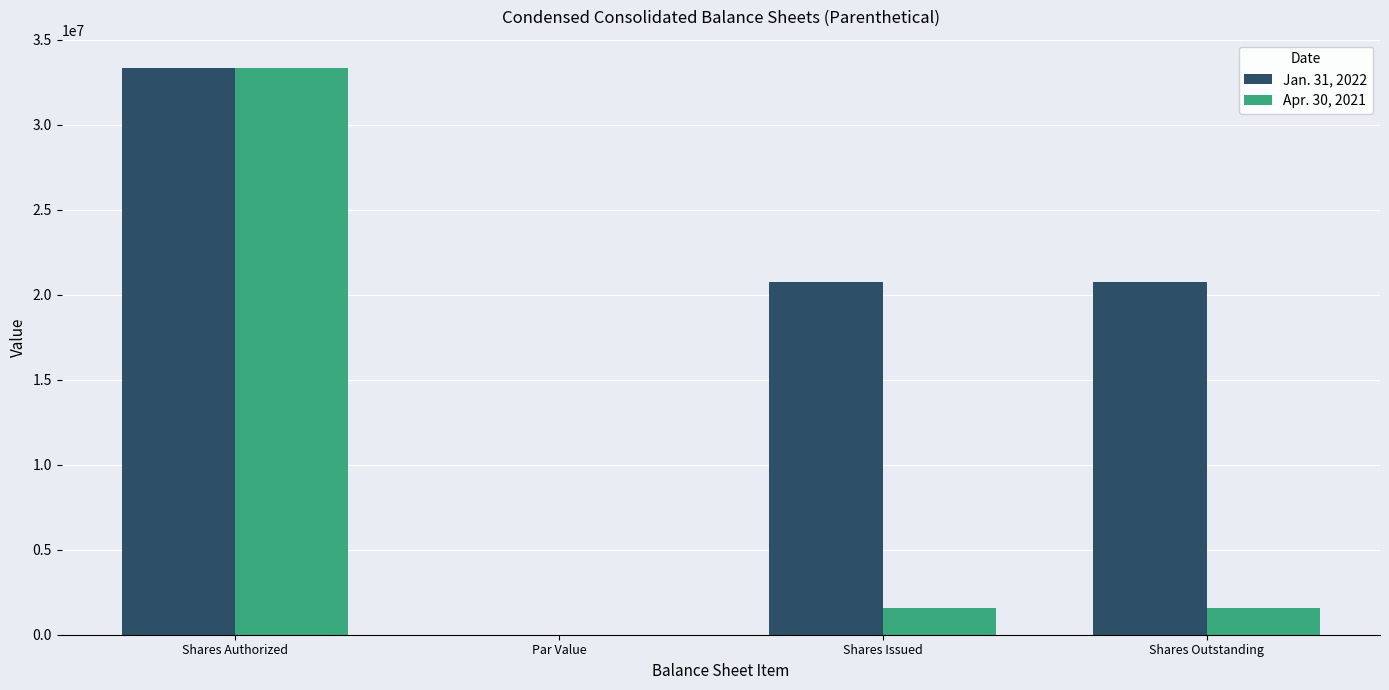

What are all the series names shown in the legend?

Jan. 31, 2022, Apr. 30, 2021